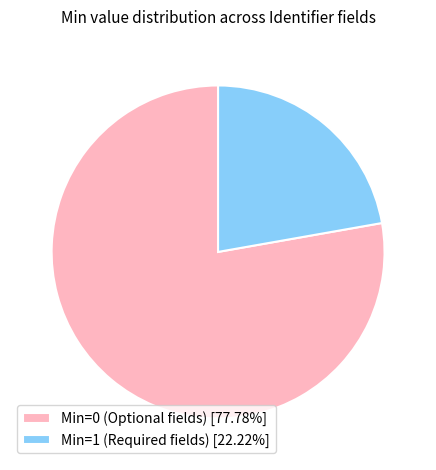

Approximately how many times larger is the value at Min=1 (Required fields) [22.22%] compared to Min=0 (Optional fields) [77.78%]?

0.3